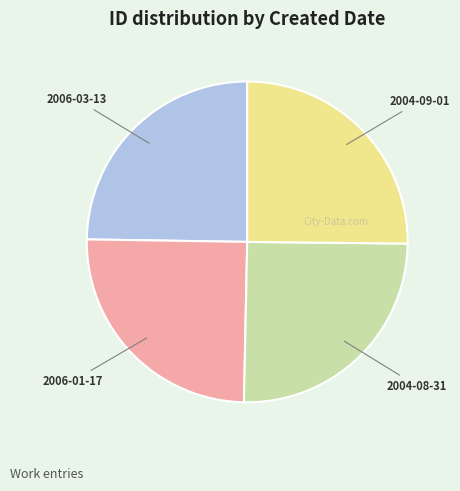

Is it true that 2004-09-01 is 25% of the pie?

True